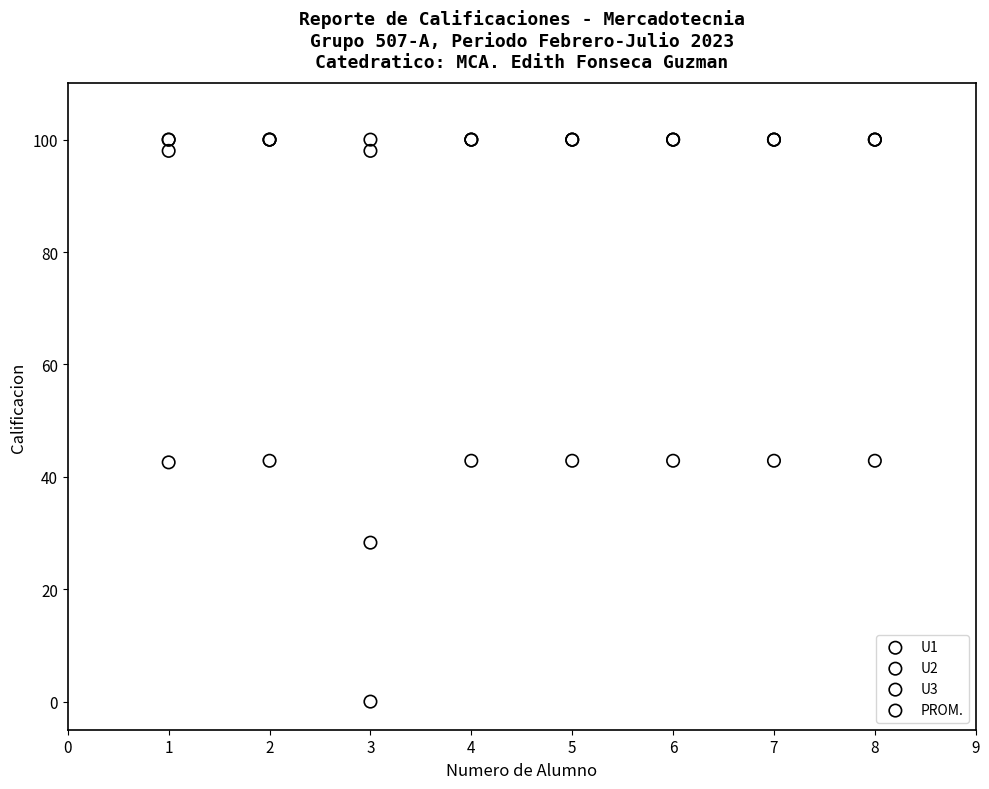

What are all the series names shown in the legend?

U1, U2, U3, PROM.